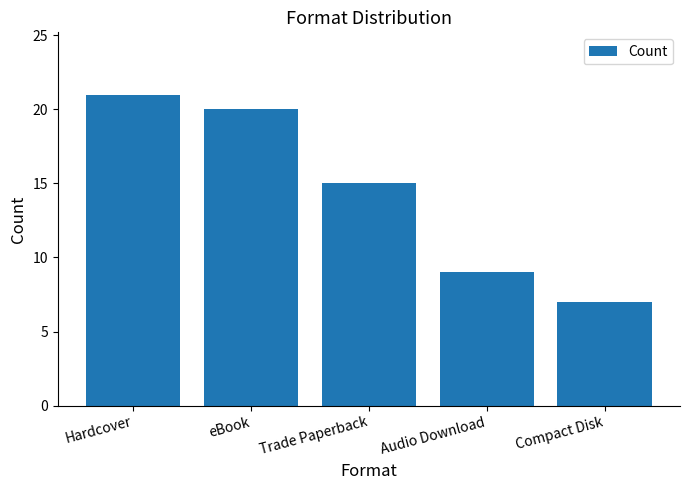

At which category does the chart reach its peak across all series?

Hardcover